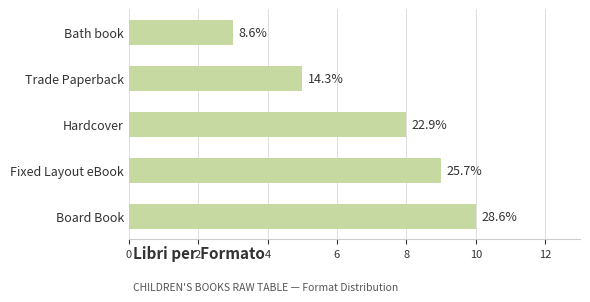

Does the chart contain any negative values?

No